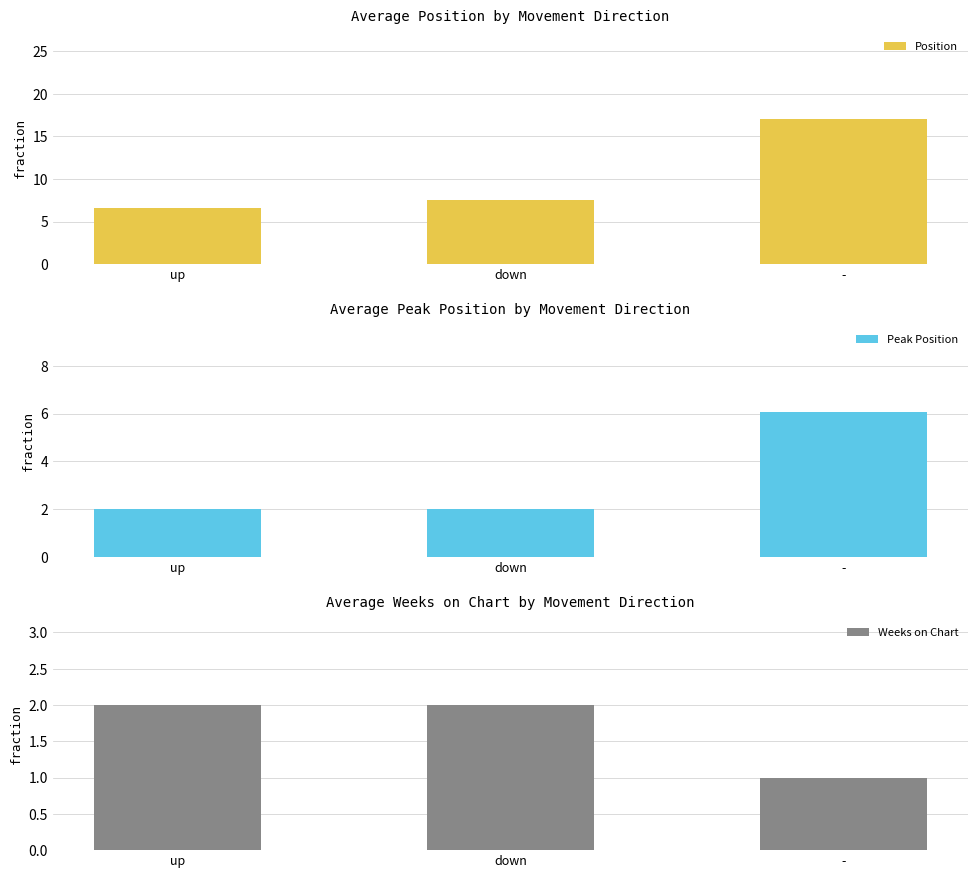

At which label does Peak Position reach its peak?

-